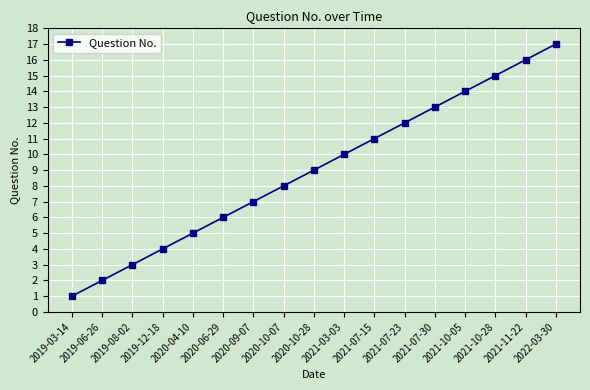

The value at 2021-10-28 is 15. True or false?

True